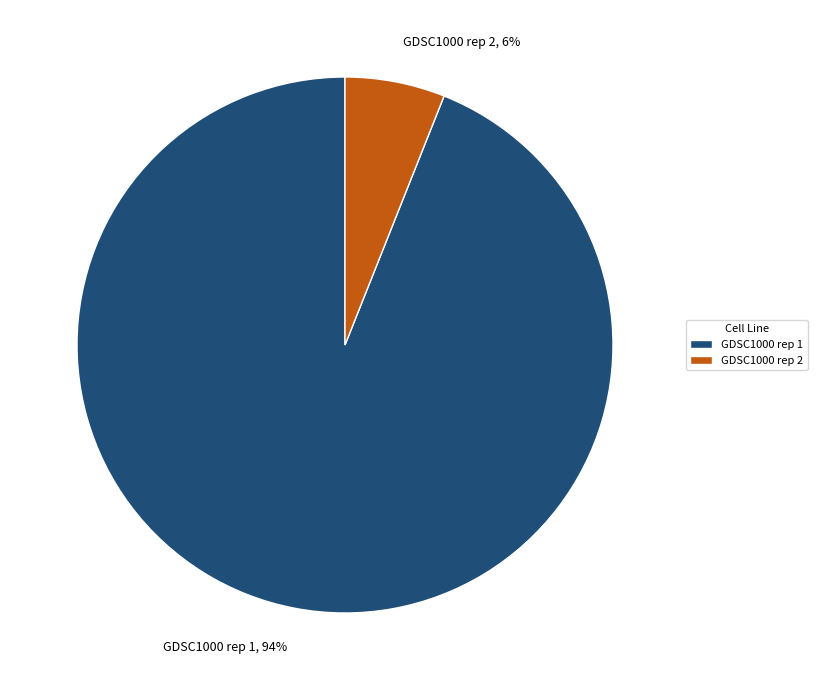

The GDSC1000 rep 2 slice represents 6% of the pie. True or false?

True